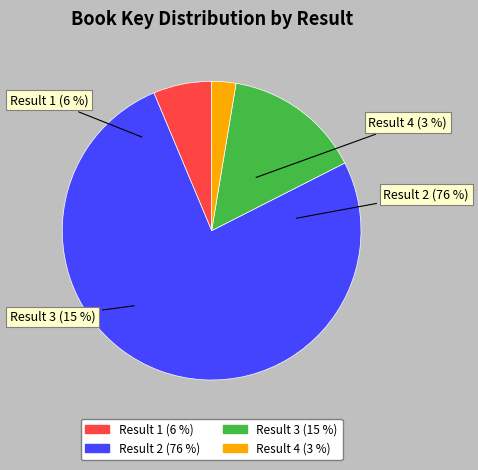

The 3 slice represents 7% of the pie. True or false?

False